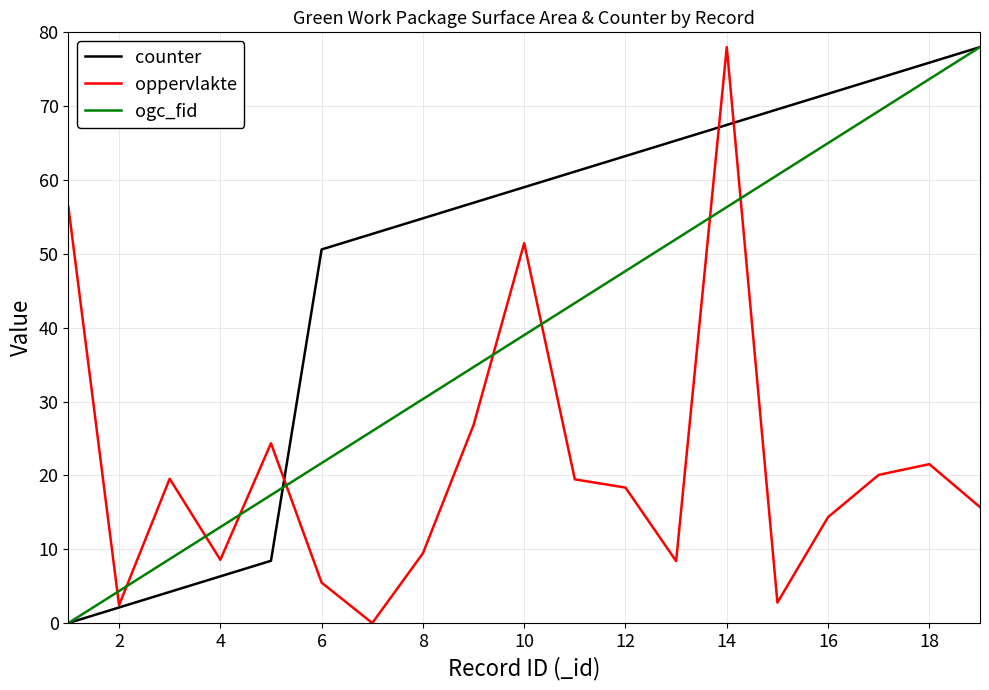

How many categories are shown in the chart?

19